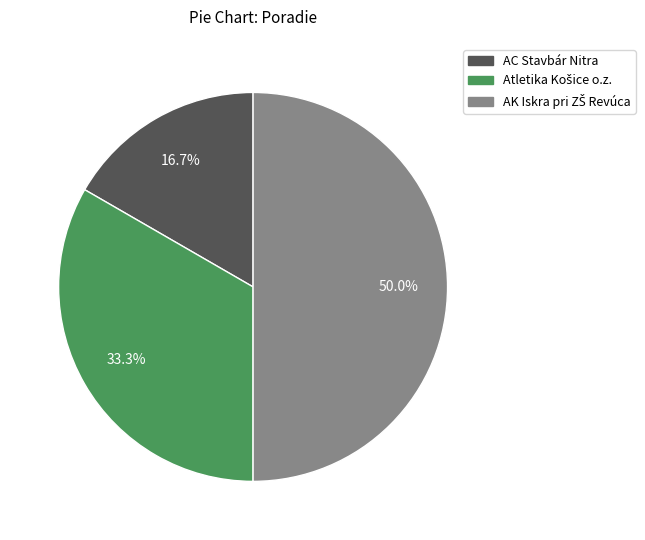

Which slice is the smallest?

AC Stavbár Nitra